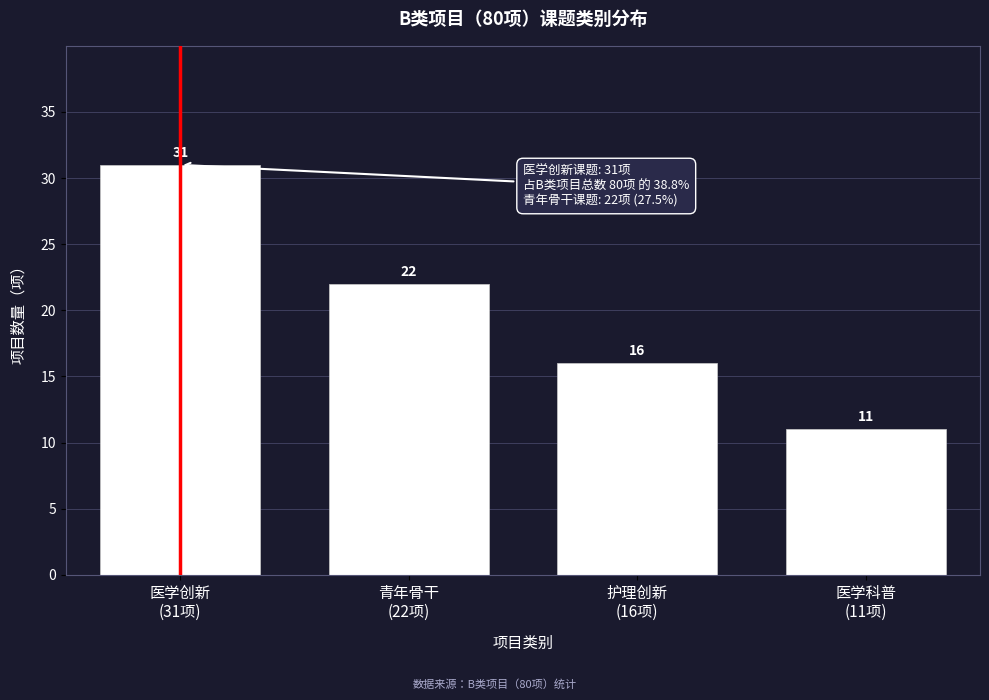

Reading right to left, transcribe all the data shown in this chart.

11	16	22	31